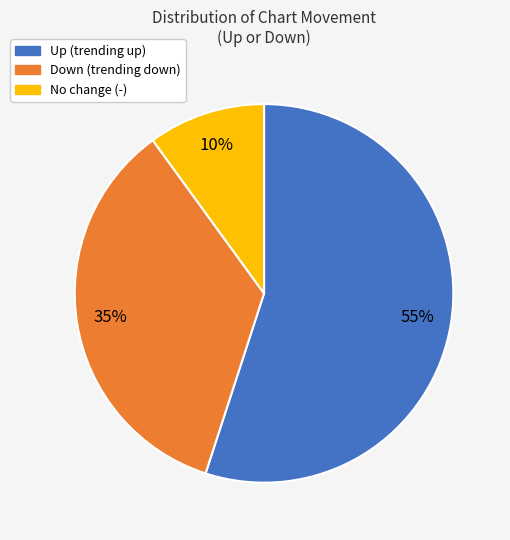

Rank the categories by value from lowest to highest.

No change (-), Down (trending down), Up (trending up)